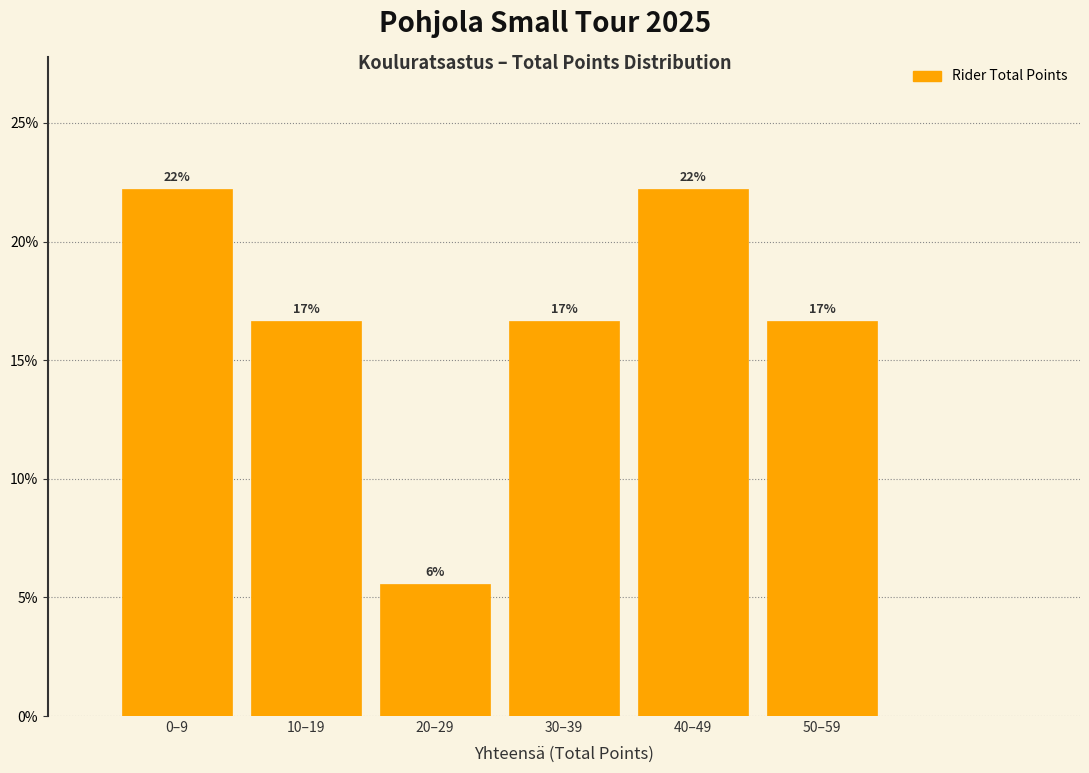

Are the bars horizontal?

No